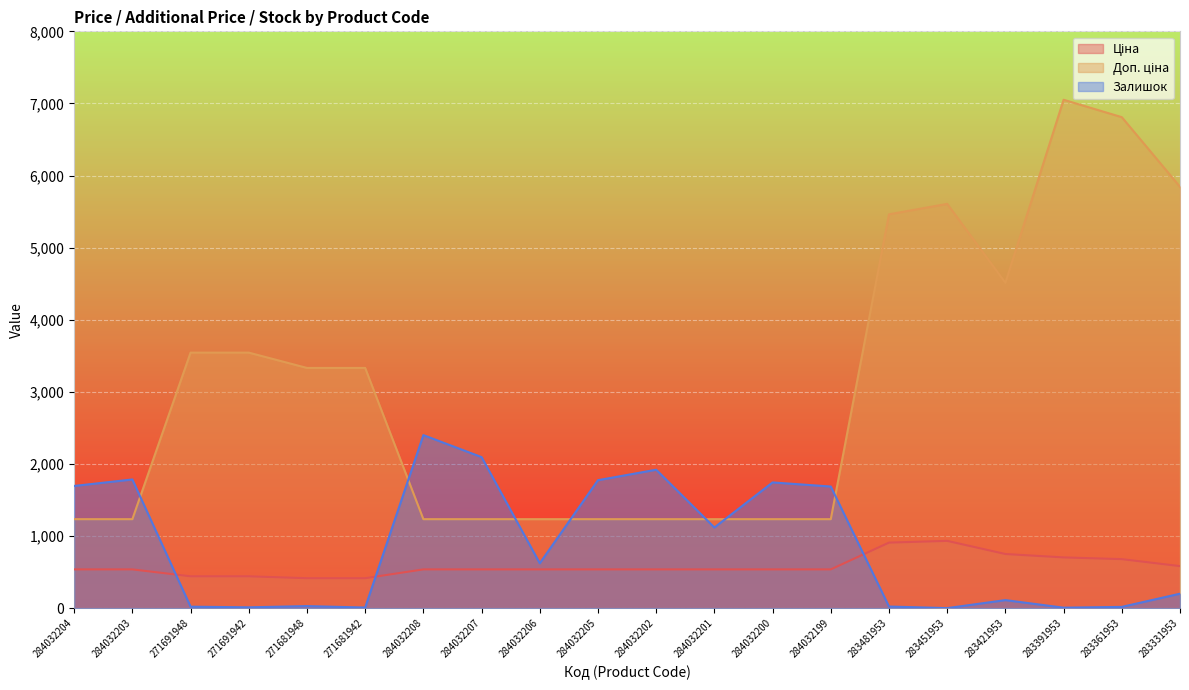

Which series has the largest range (max minus min)?

Доп. ціна